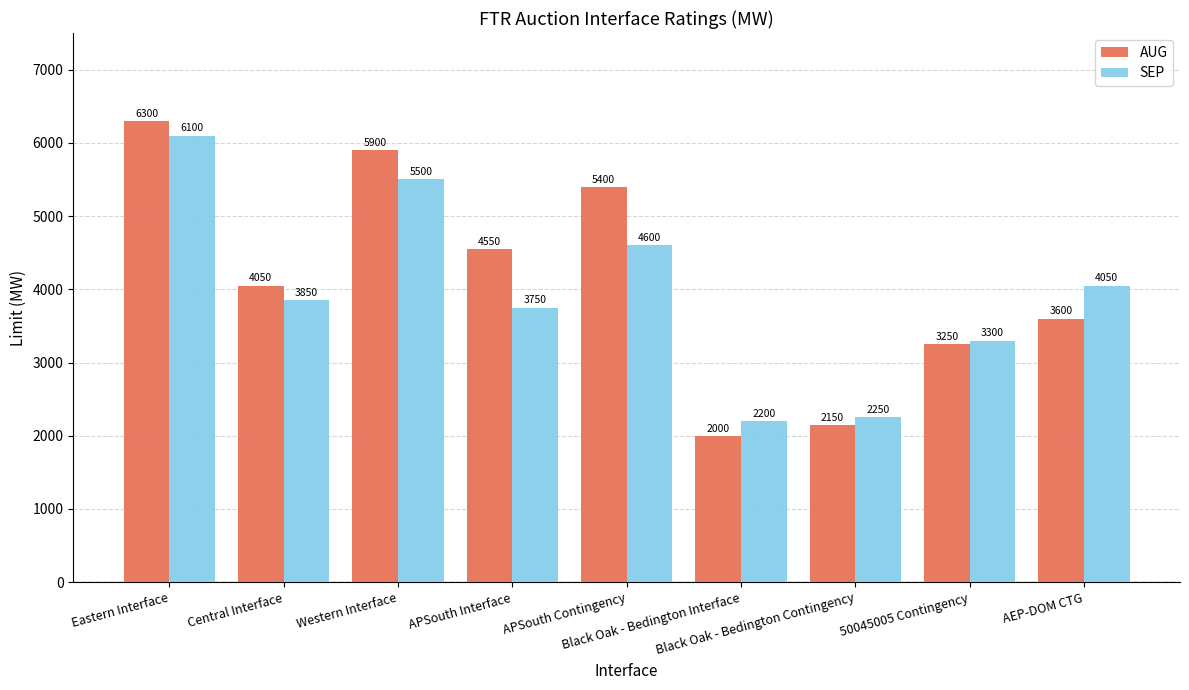

True or false: SEP has a value of 3300 at 50045005 Contingency.

True